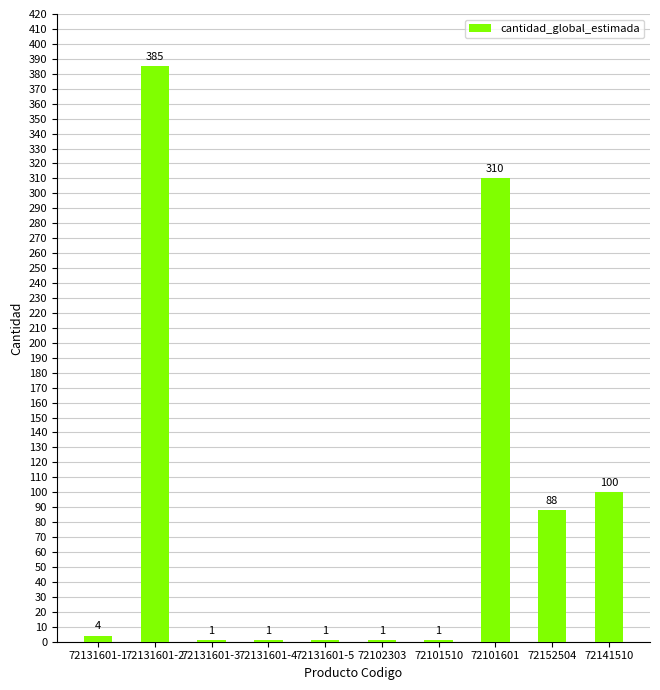

Which label corresponds to the largest value in the chart?

72131601-2